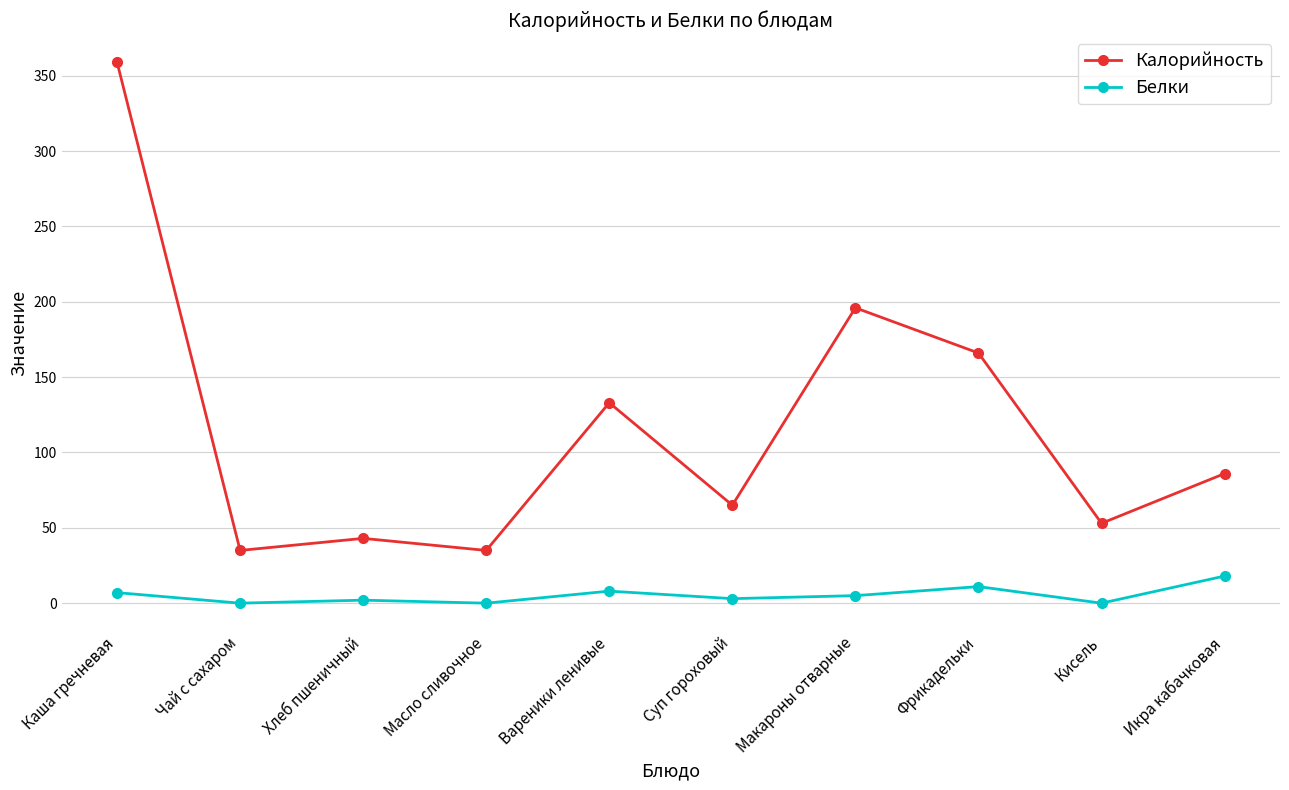

What are all the series names shown in the legend?

Калорийность, Белки